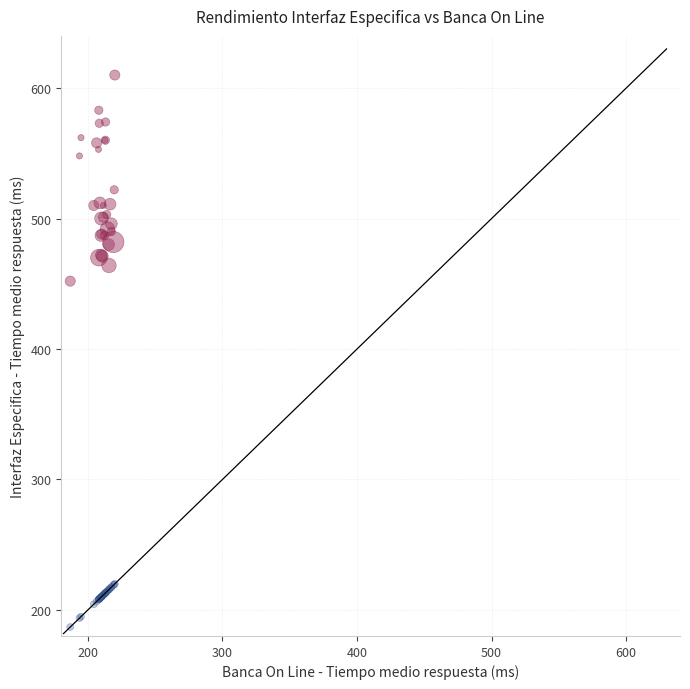

Across all series, what Y value is closest to 398?

452.0